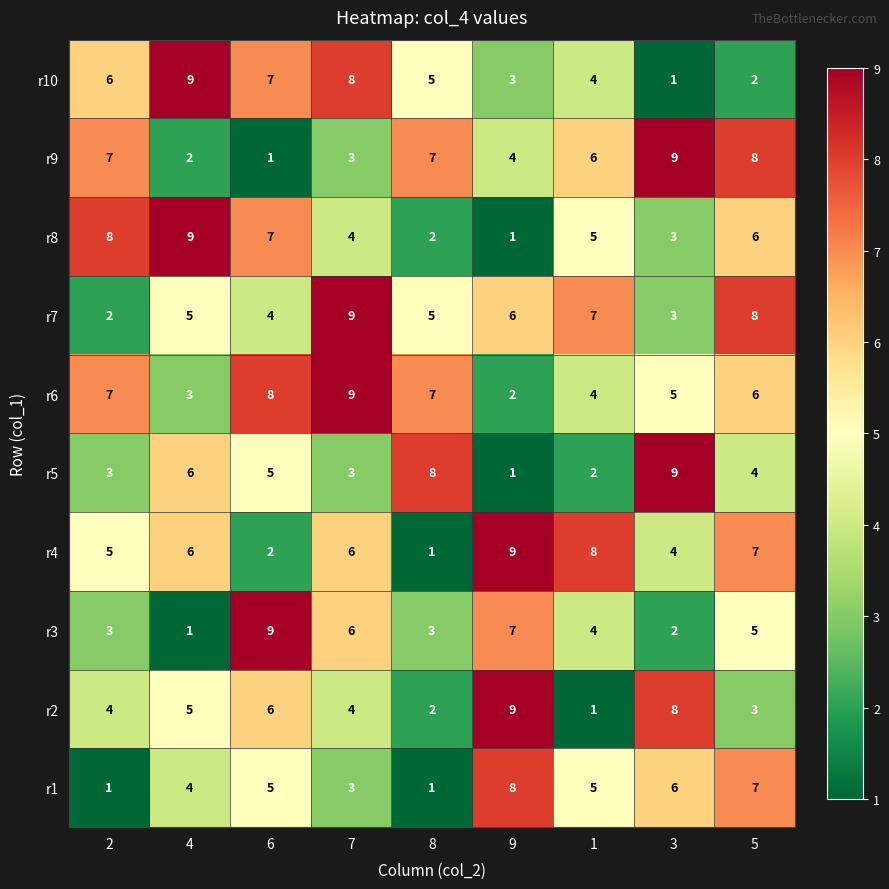

Between 9 and 1, which series saw the biggest shift?

r2